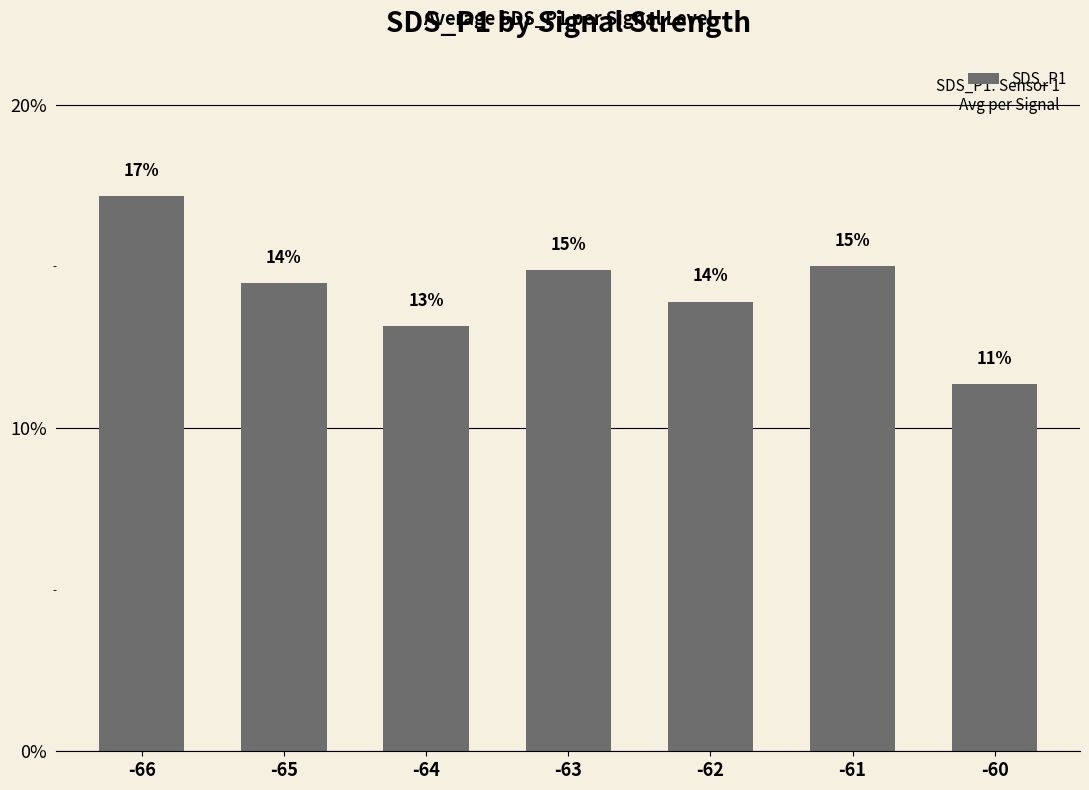

Does the chart contain any negative values?

No